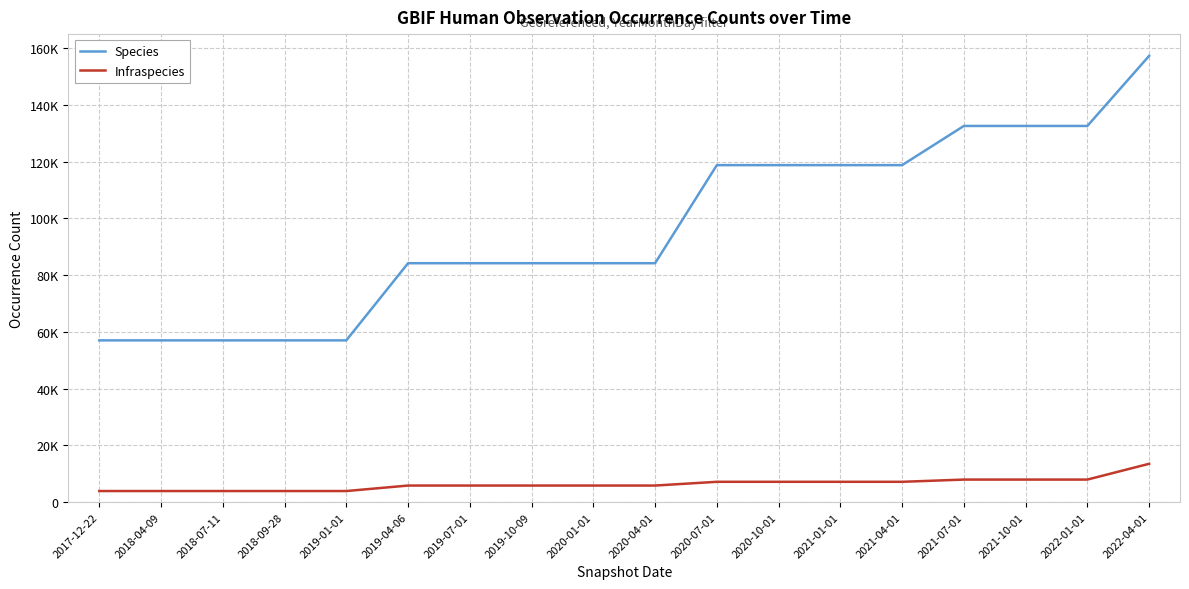

What is the label of the 6th point from the right?

2021-01-01